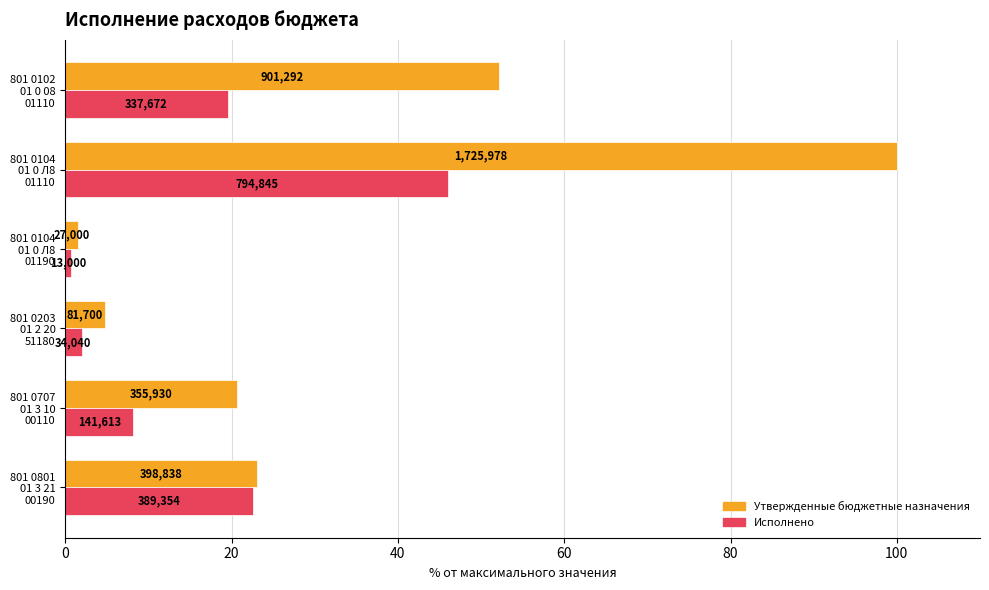

What is the lowest value of the Исполнено series?

0.8